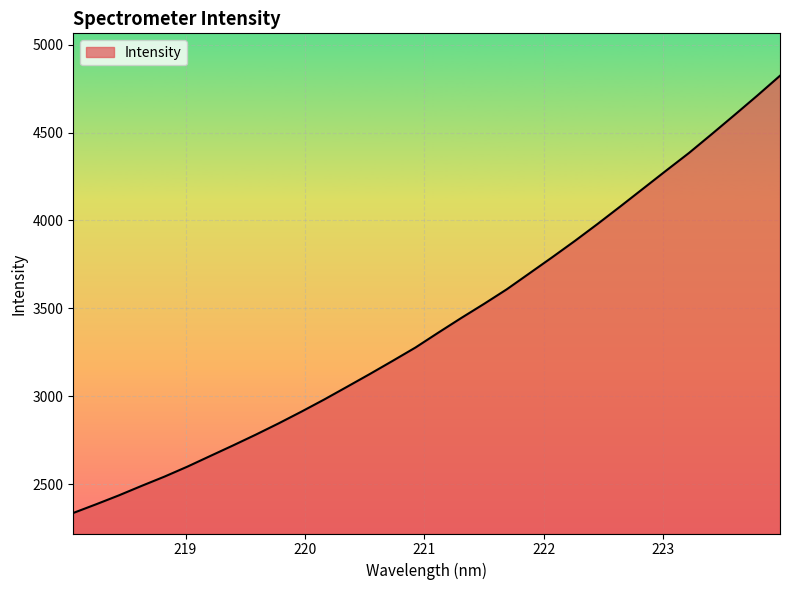

What is the maximum value shown in the chart?

4823.3